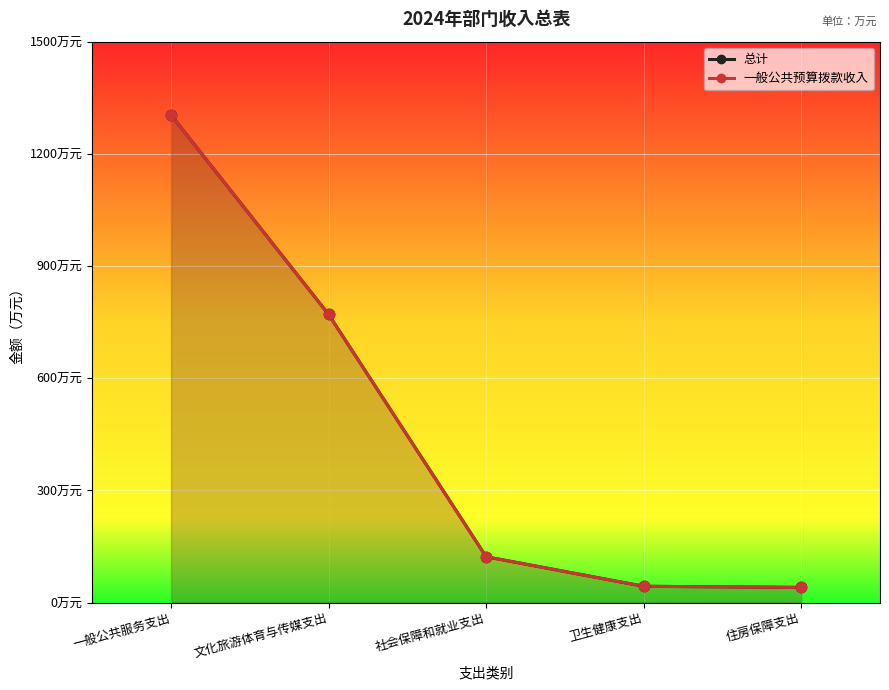

At how many categories does at least one series exceed 755?

2